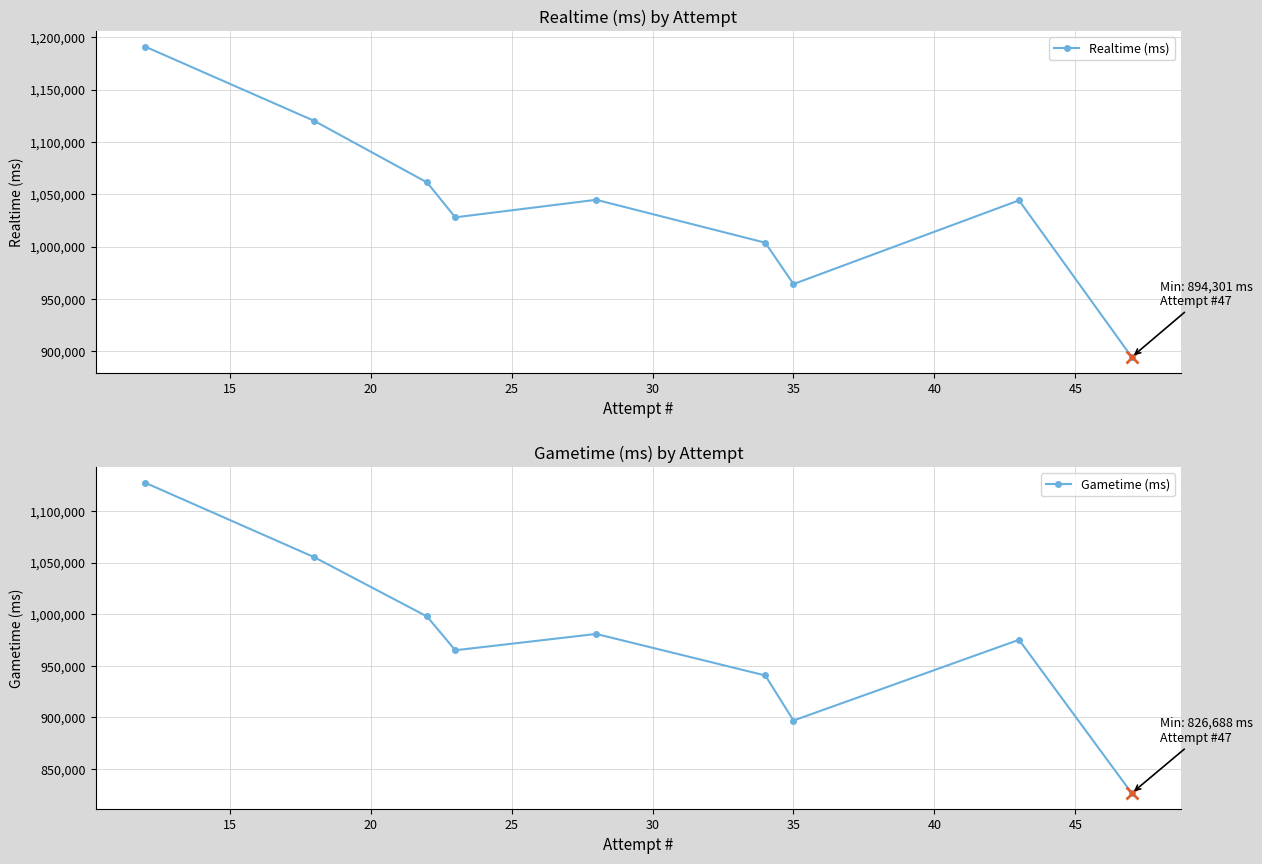

True or false: Realtime (ms) and Gametime (ms) cross at least once.

False